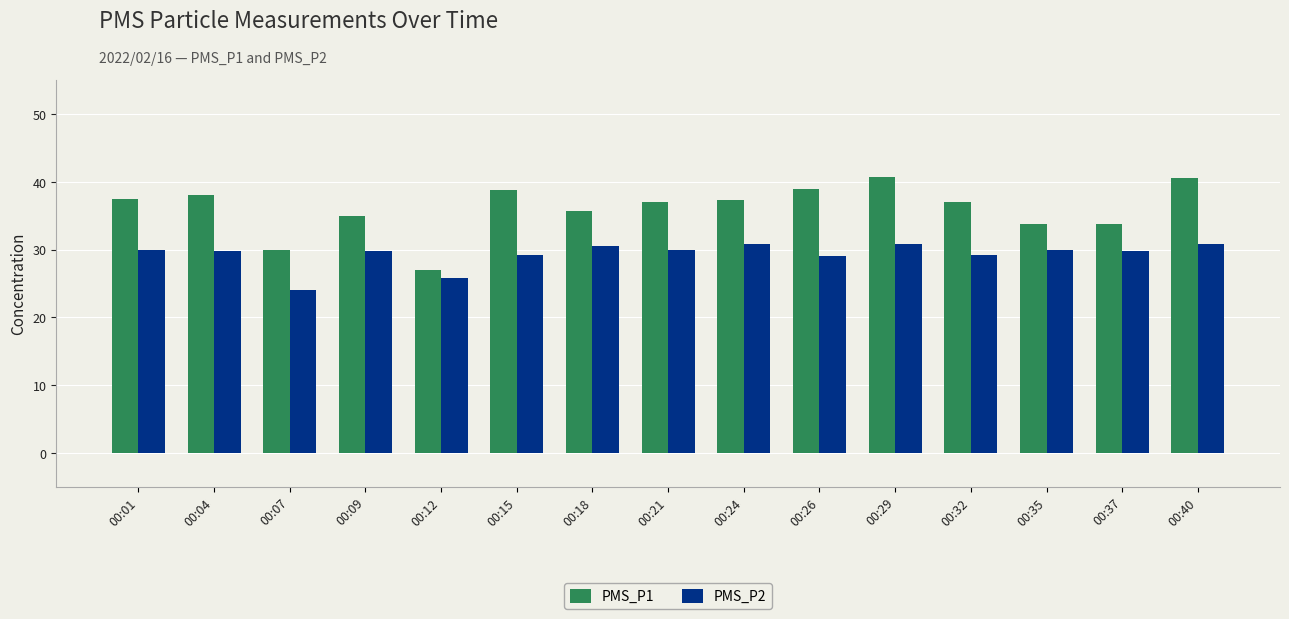

Rank the series at 00:07 from lowest to highest value.

PMS_P2, PMS_P1